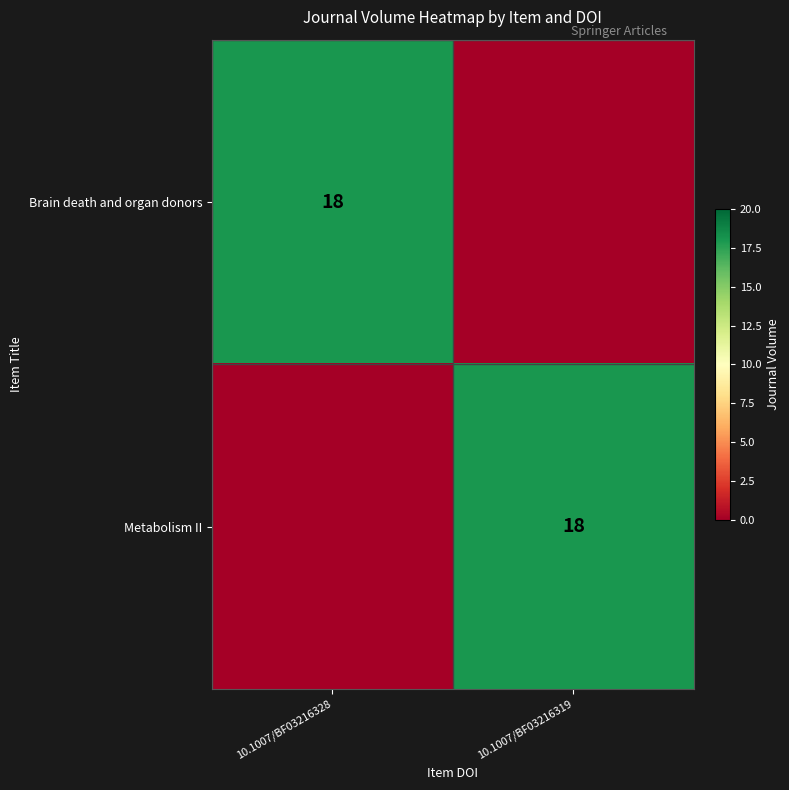

Is it true that Brain death and organ donors equals 26 at 10.1007/BF03216328?

False